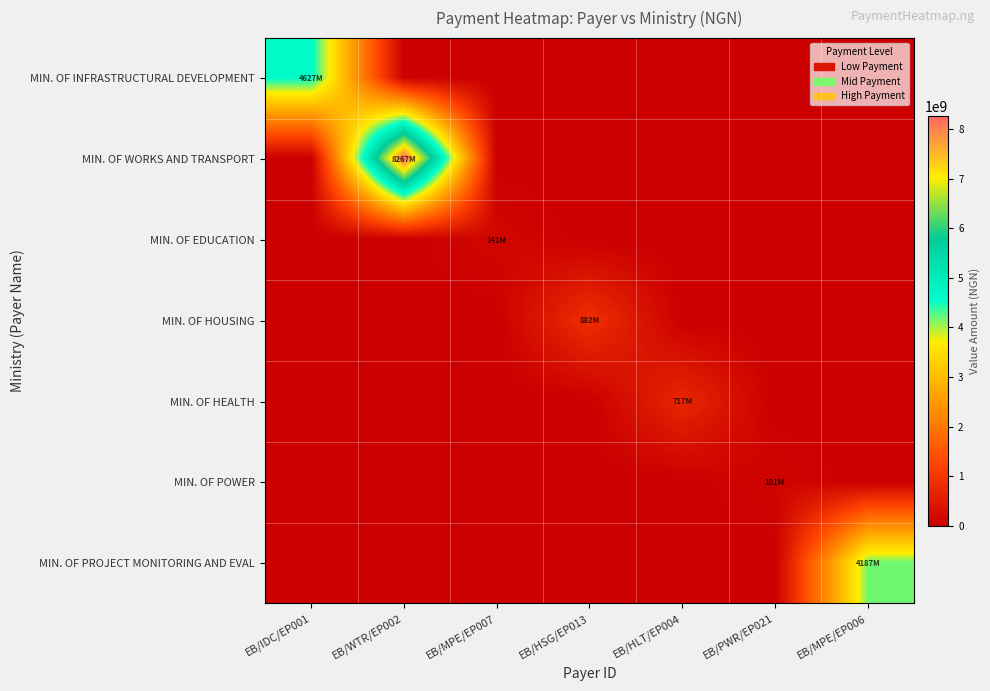

Which series has the largest total across all categories?

MIN. OF WORKS AND TRANSPORT